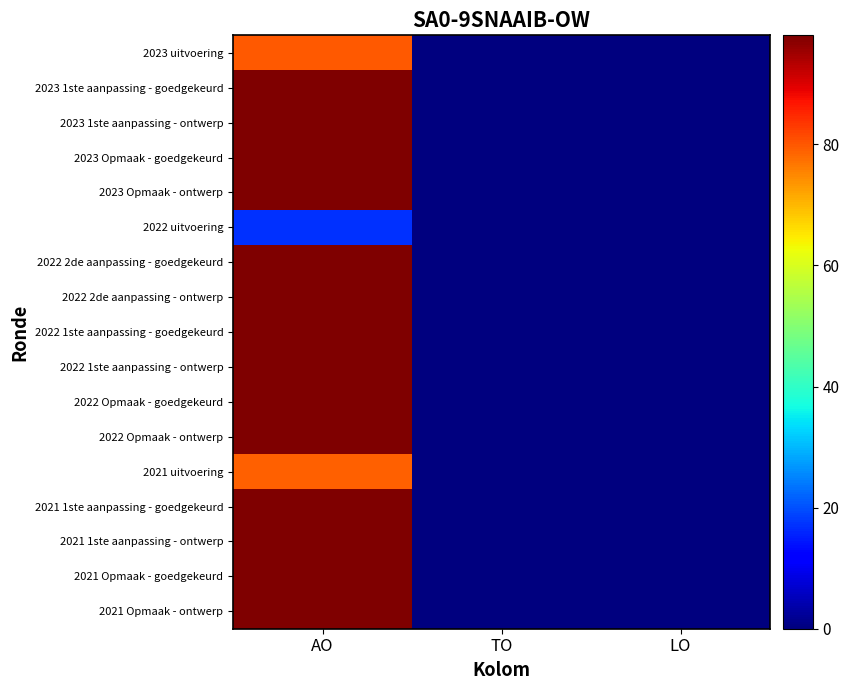

At which category is the sum across all series the highest?

AO